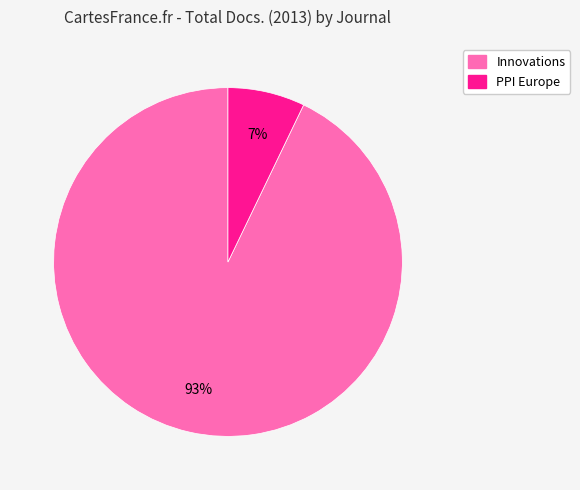

The Innovations slice represents 93% of the pie. True or false?

True